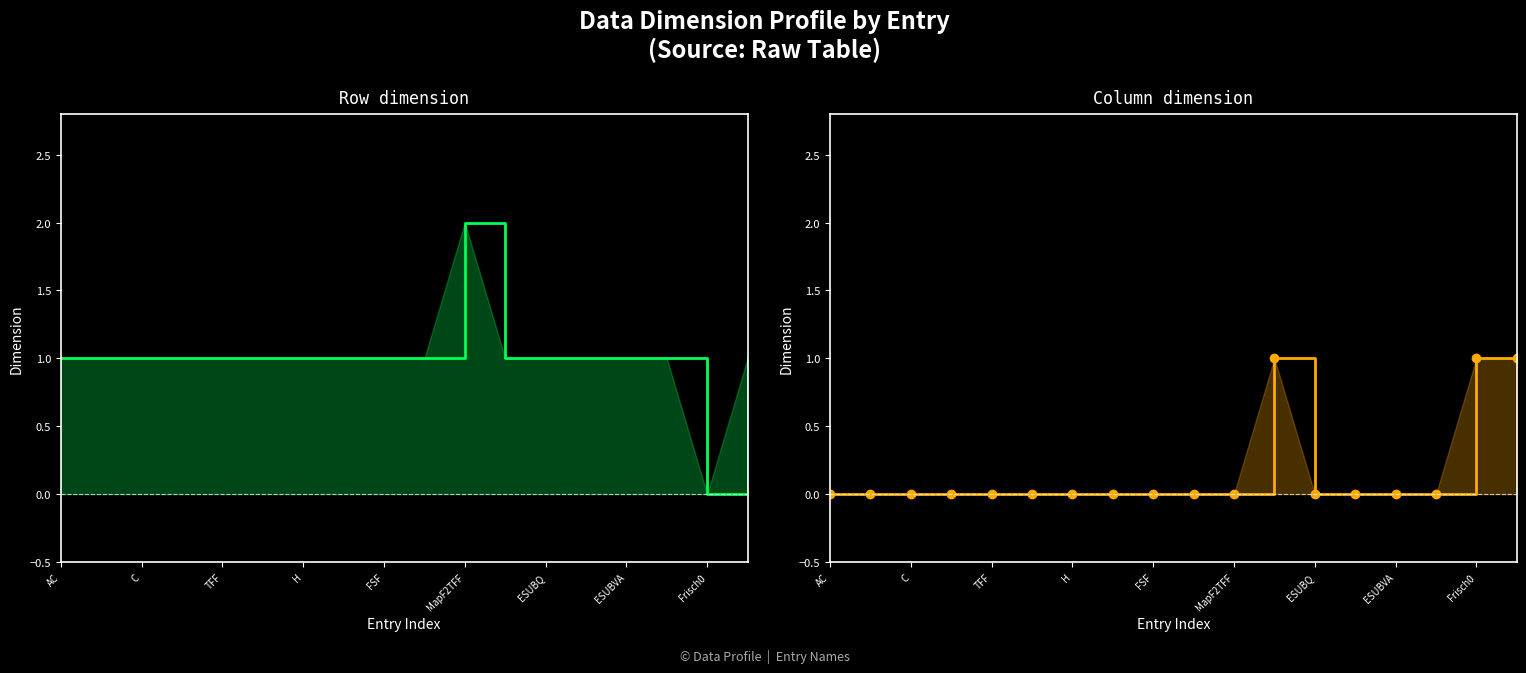

Reading right to left, what are all the values shown in this chart?

Row dimension: 1	0	1	1	1	1	1	2	1	1	1	1	1	1	1	1	1	1
Column dimension: 1	1	0	0	0	0	1	0	0	0	0	0	0	0	0	0	0	0